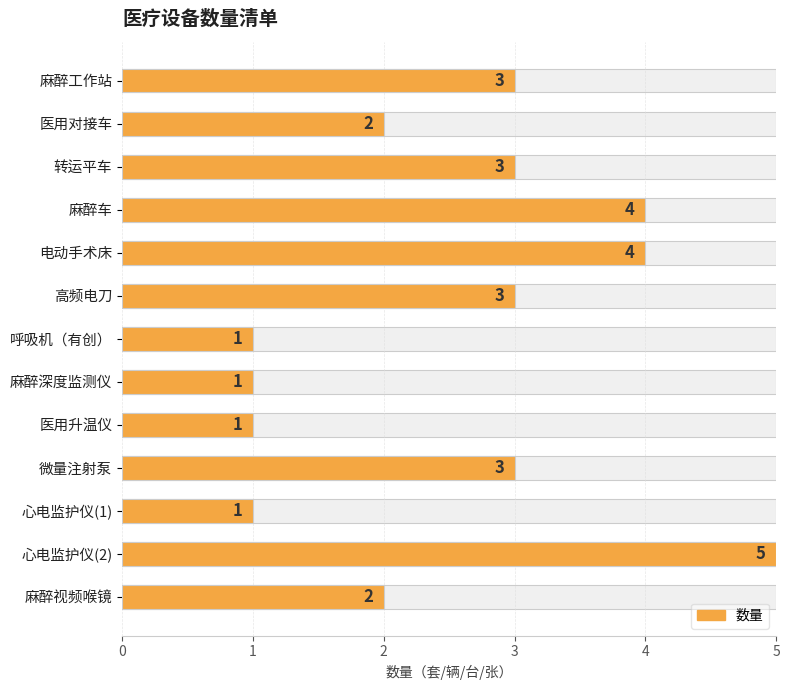

True or false: the data shows 1 at 呼吸机（有创）.

True